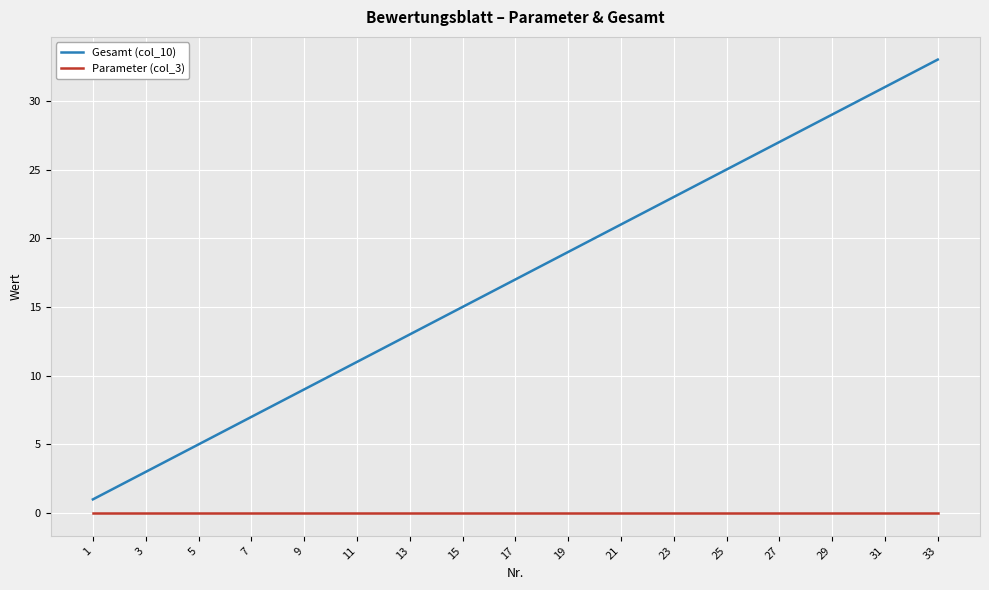

Which series has the largest total across all categories?

Gesamt (col_10)